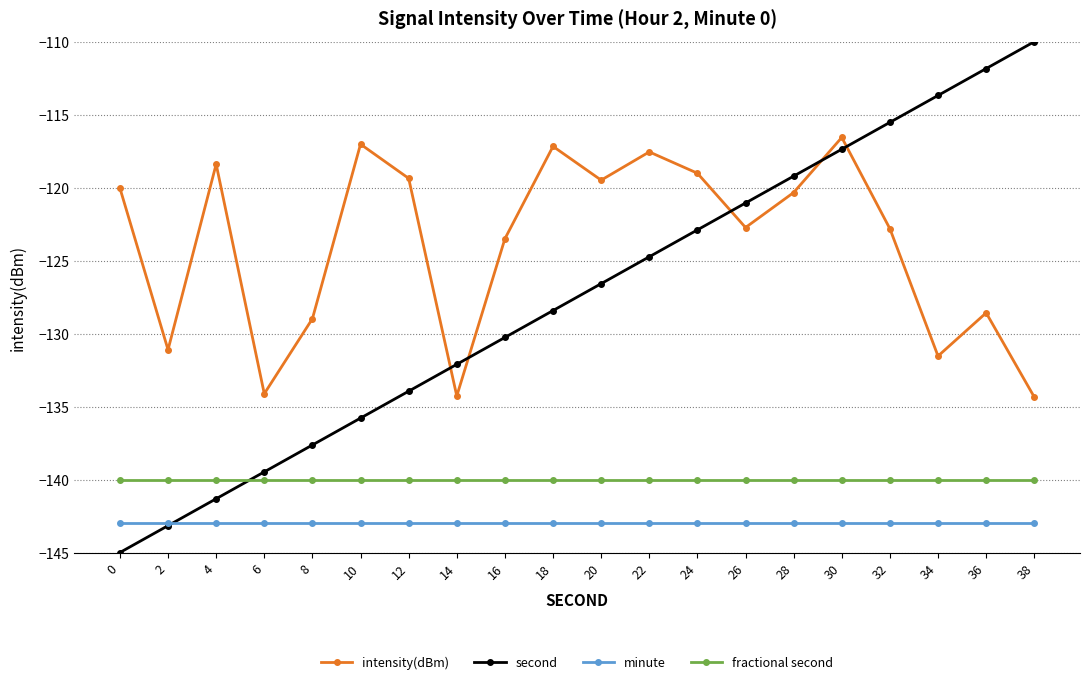

What is the highest value of the intensity(dBm) series?

-116.6